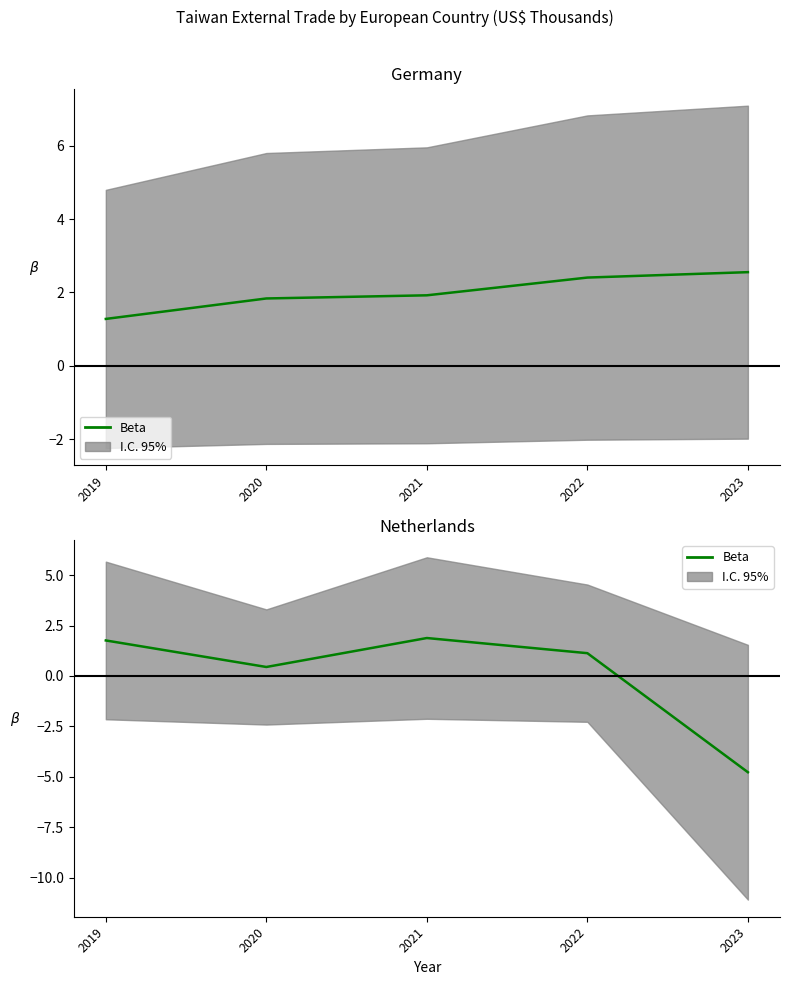

How many lines are shown in the chart?

1